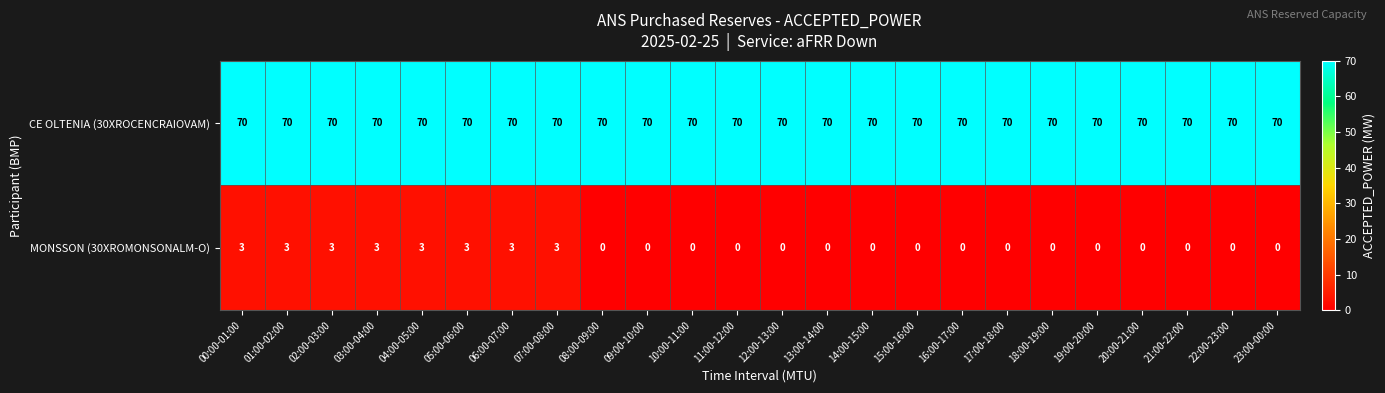

Between 00:00-01:00 and 09:00-10:00, which series saw the biggest shift?

MONSSON (30XROMONSONALM-O)